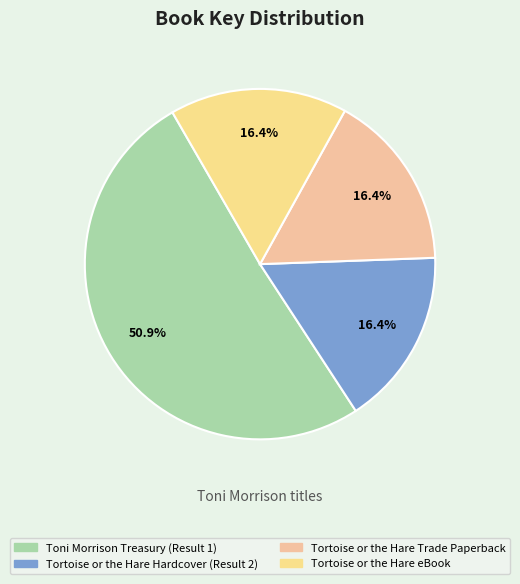

Count the number of slices in the pie.

4